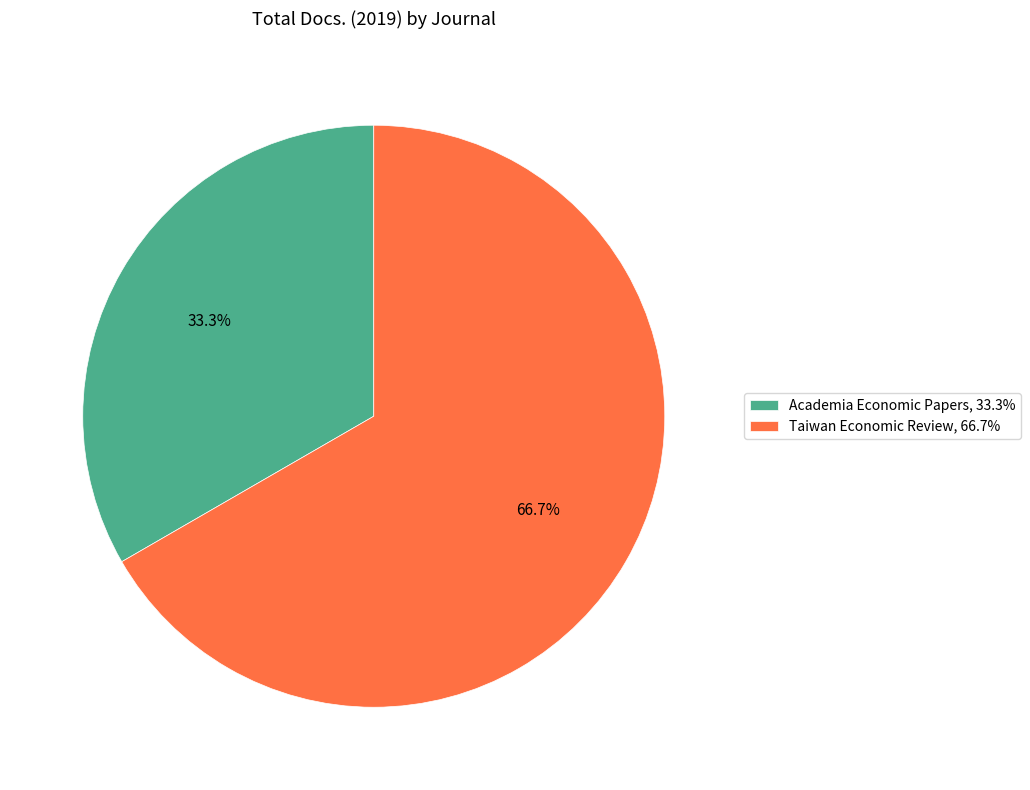

What is the ratio of the value at Taiwan Economic Review to the value at Academia Economic Papers?

2.0